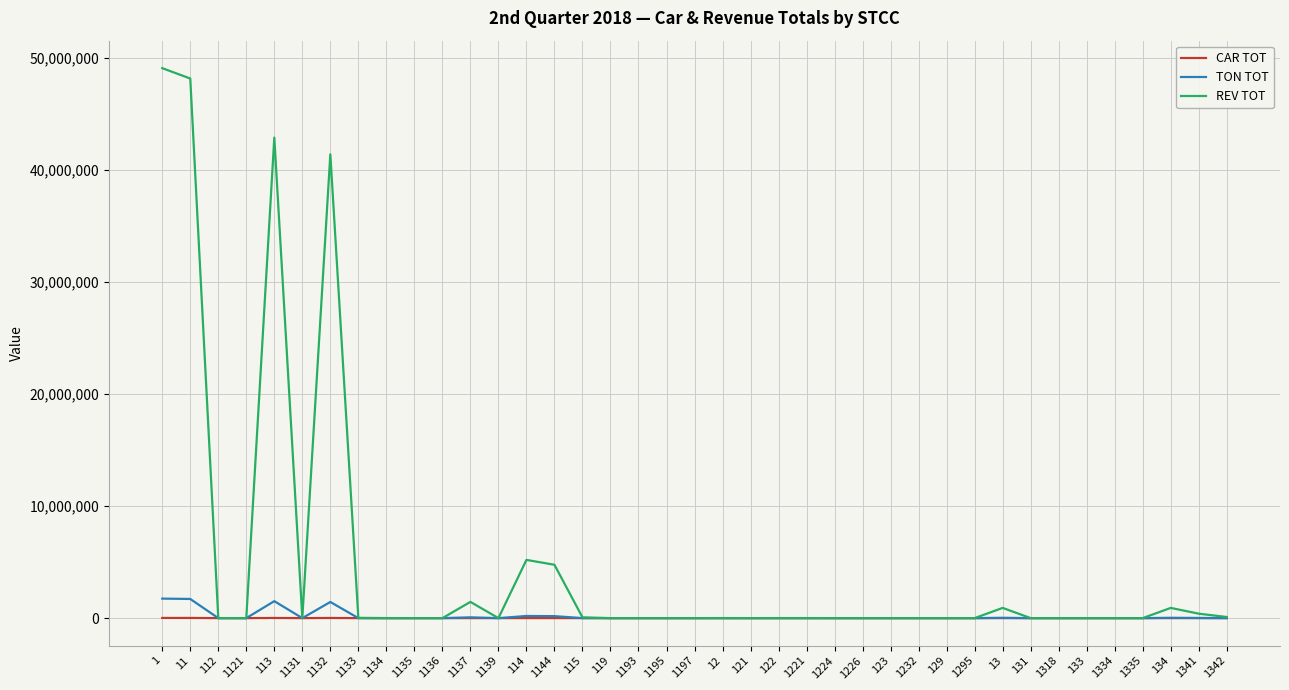

Which series has the largest total across all categories?

REV TOT